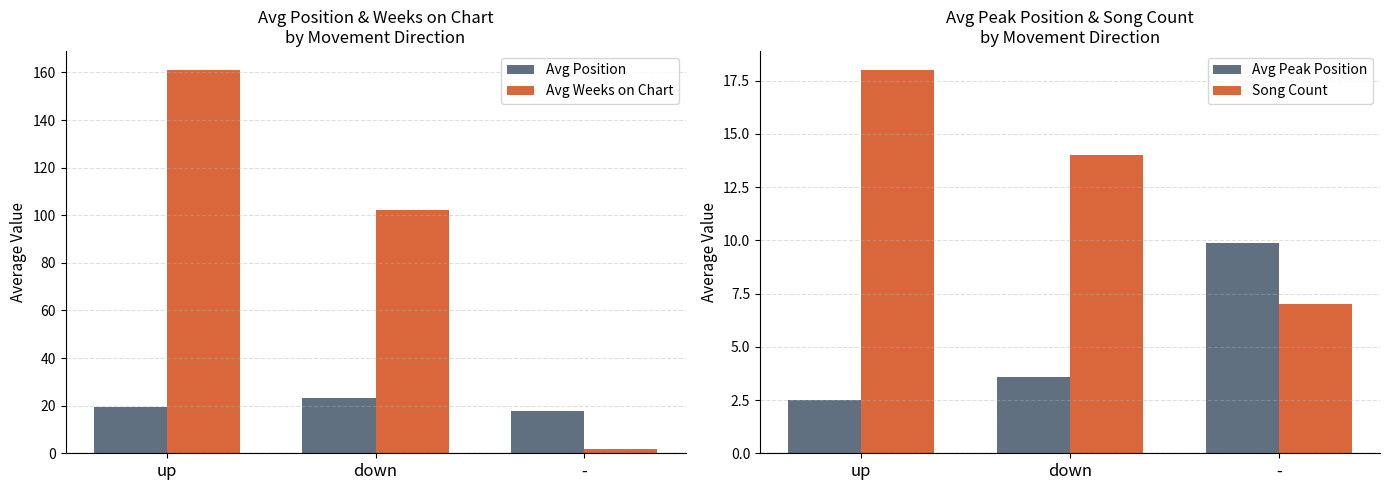

True or false: Avg Position has a value of 38.9 at down.

False